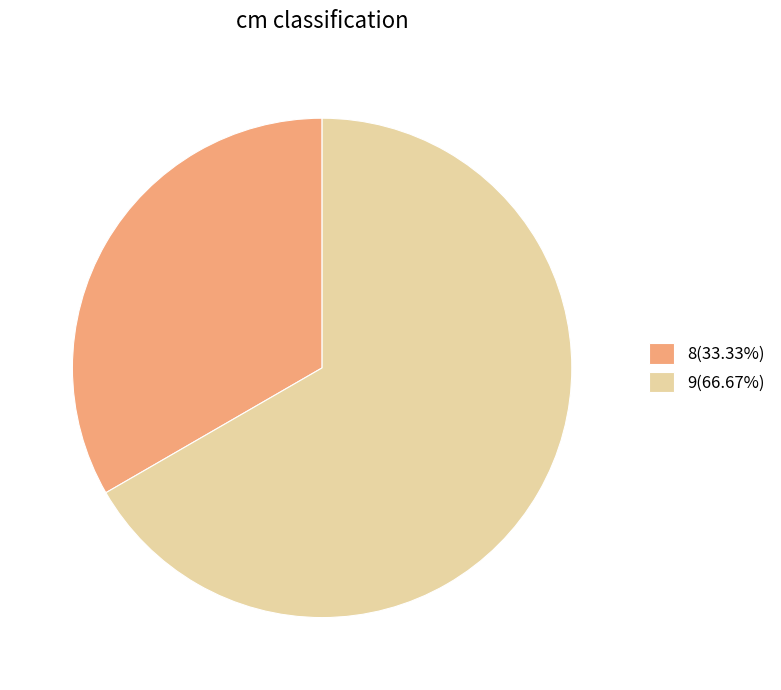

Is there any slice that represents more than half of the pie?

Yes